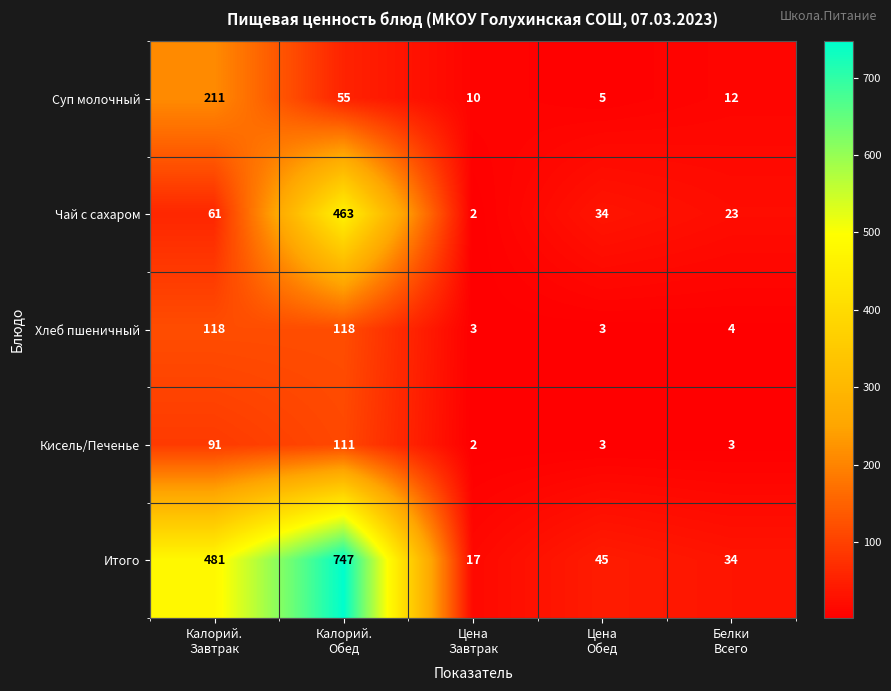

Which series has the largest total across all categories?

Итого